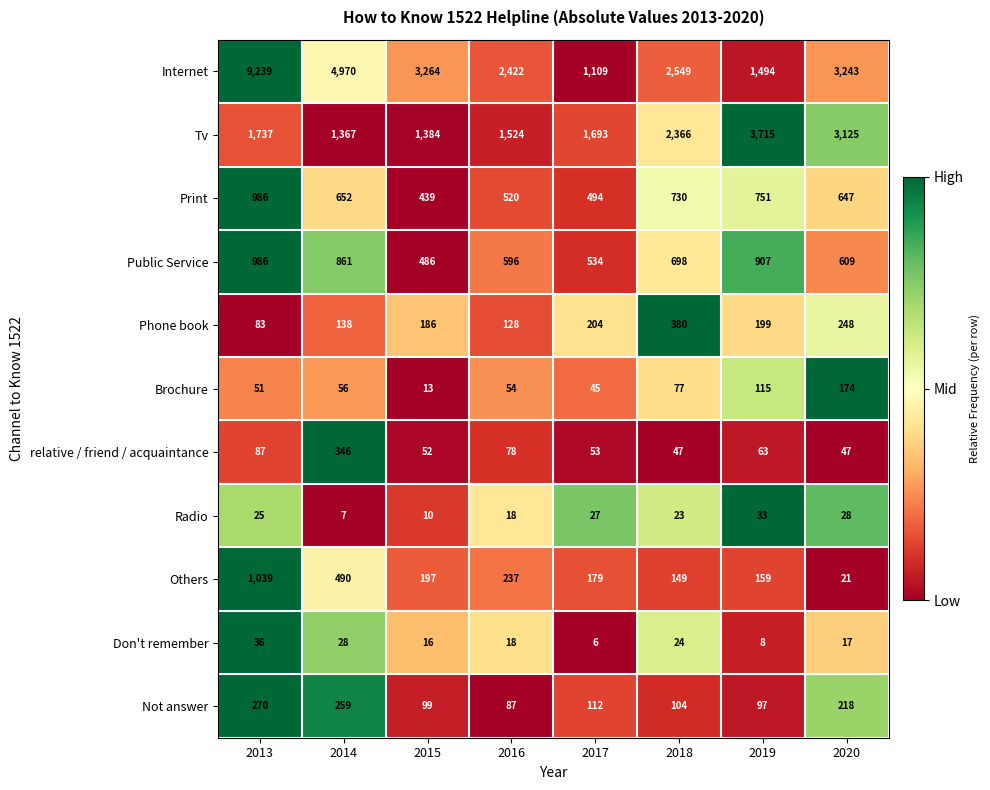

Which category has the lowest value across all series?

2017